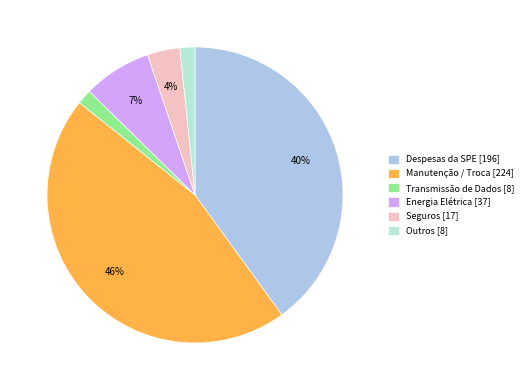

Combined, do Transmissão de Dados [8] and Seguros [17] account for over 50%?

No